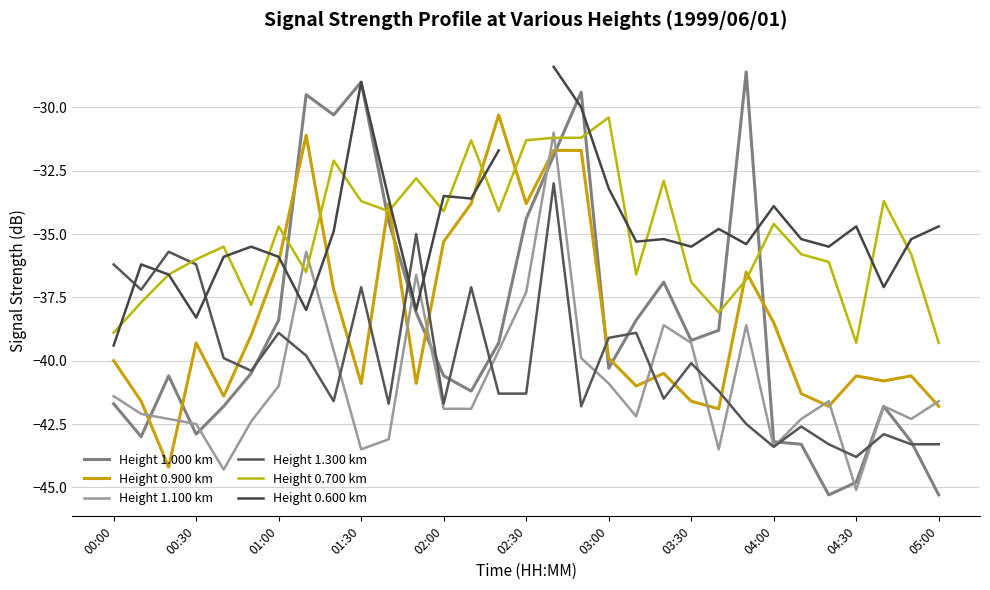

Which series has the widest spread of values?

Height 1.000 km